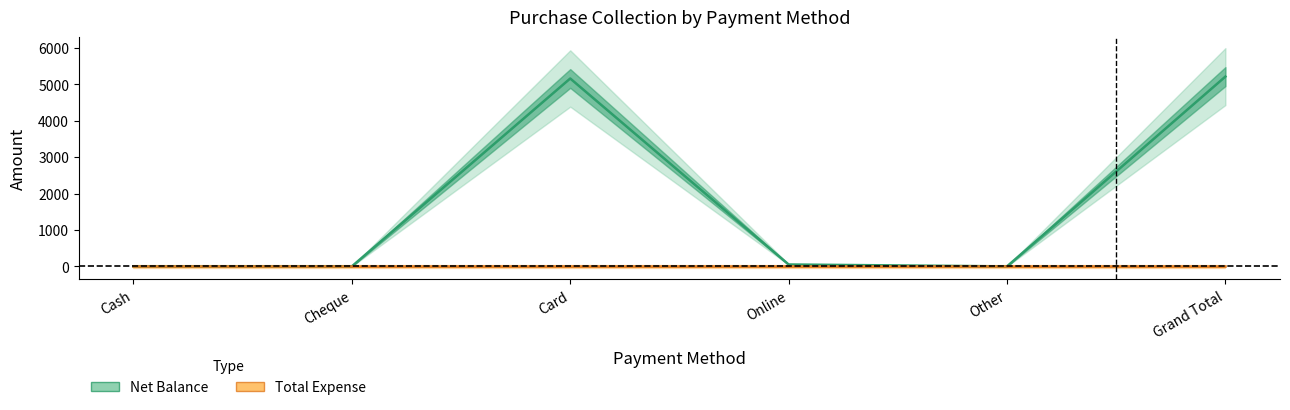

Which label corresponds to the smallest value in the chart?

Cash